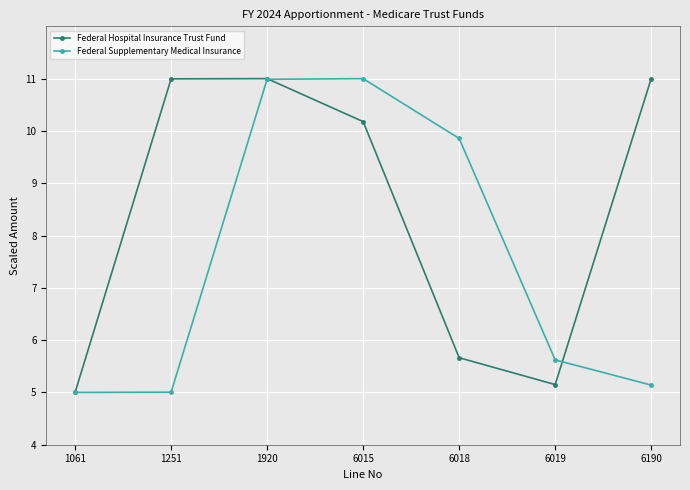

True or false: Federal Supplementary Medical Insurance and Federal Hospital Insurance Trust Fund intersect in this chart.

True